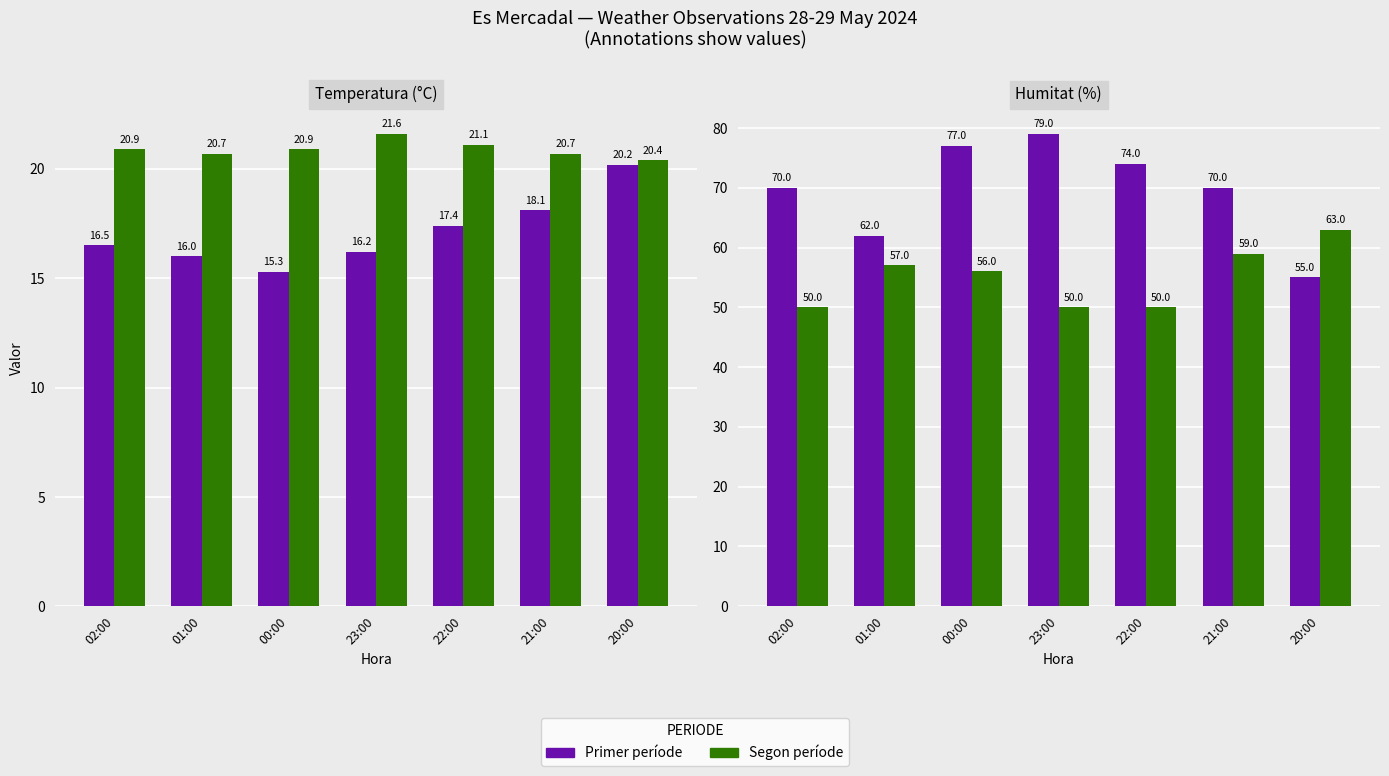

List the labels in order of Primer període value, smallest first.

20:00, 01:00, 02:00, 21:00, 22:00, 00:00, 23:00